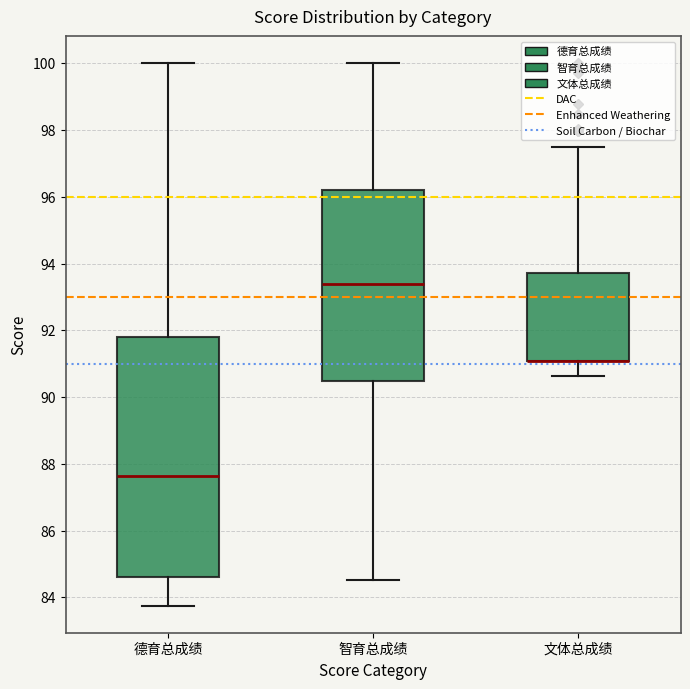

Where does the lower whisker of the box for 德育总成绩 end on the y-axis? The values are not printed on the chart, so give them approximately, as read against the axis.

83.8